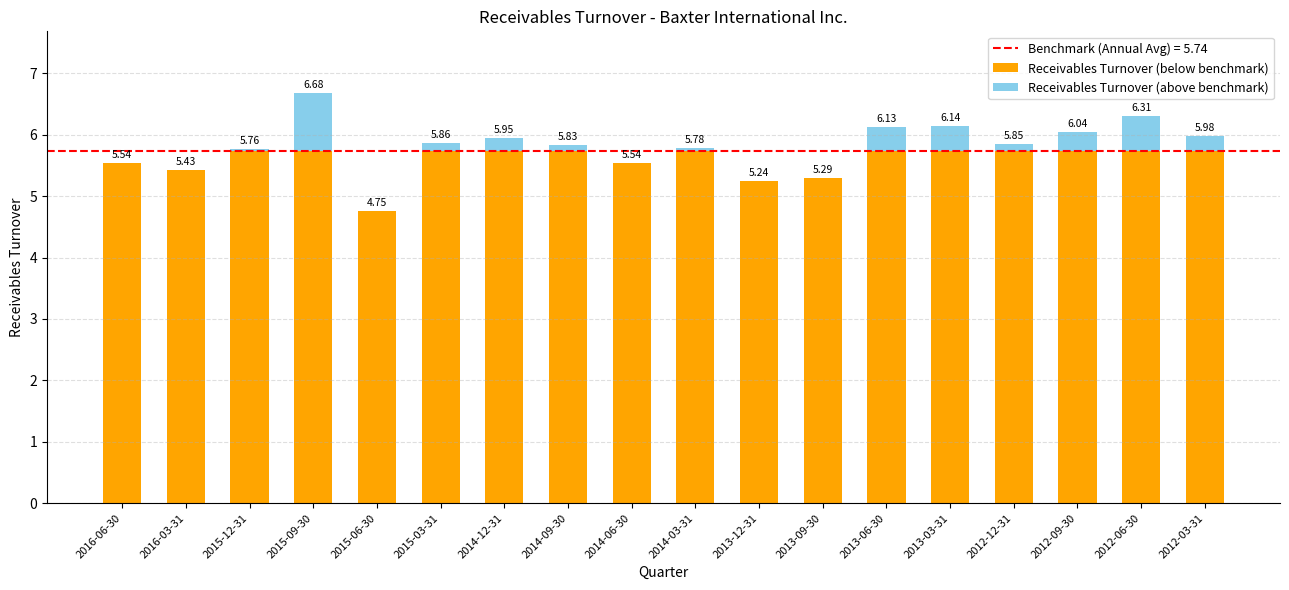

What is the total value across all series at 2012-12-31?

5.8